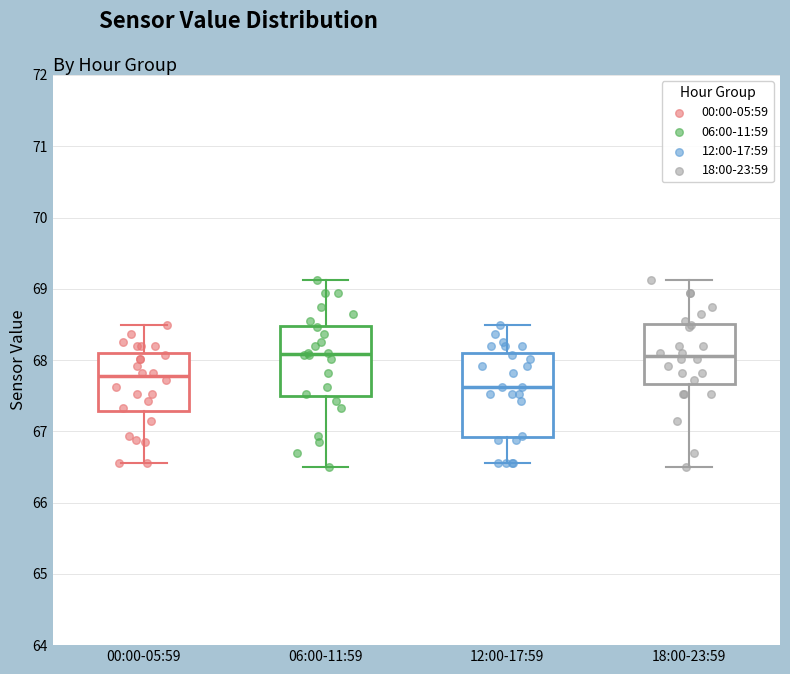

Which box is the tallest, from its lower edge to its upper edge?

12:00-17:59